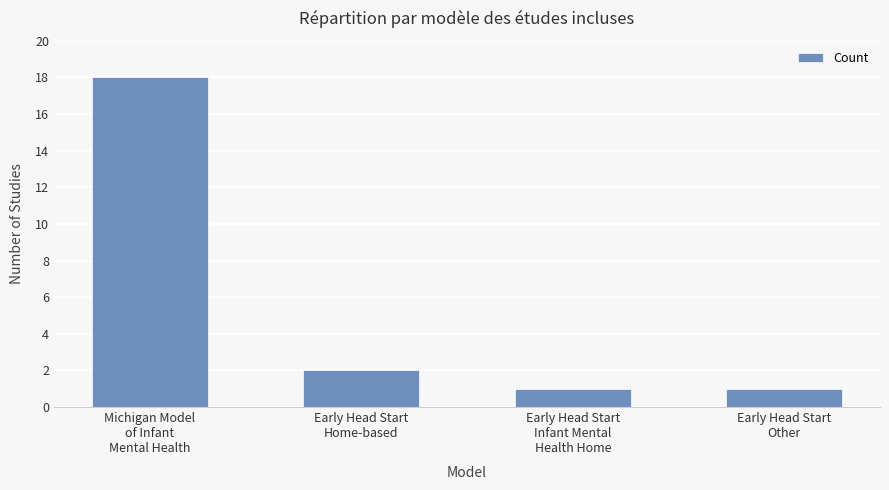

What is the value of the 4th bar from the left?

1